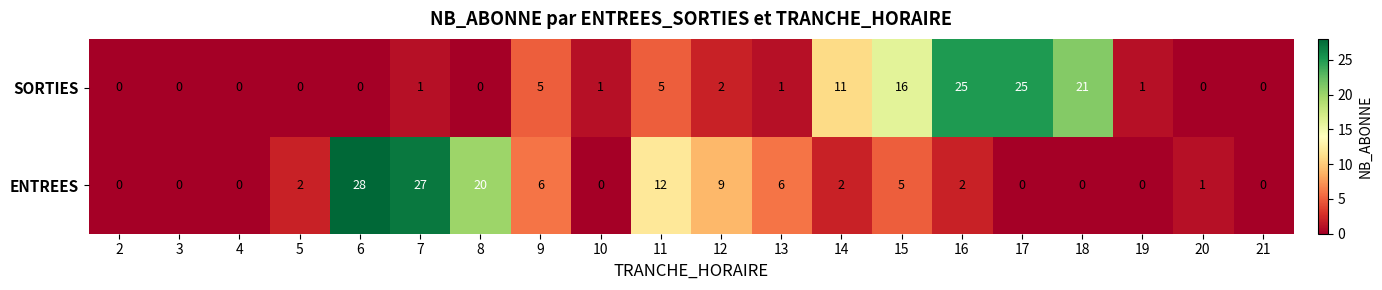

Which series has the largest range (max minus min)?

ENTREES